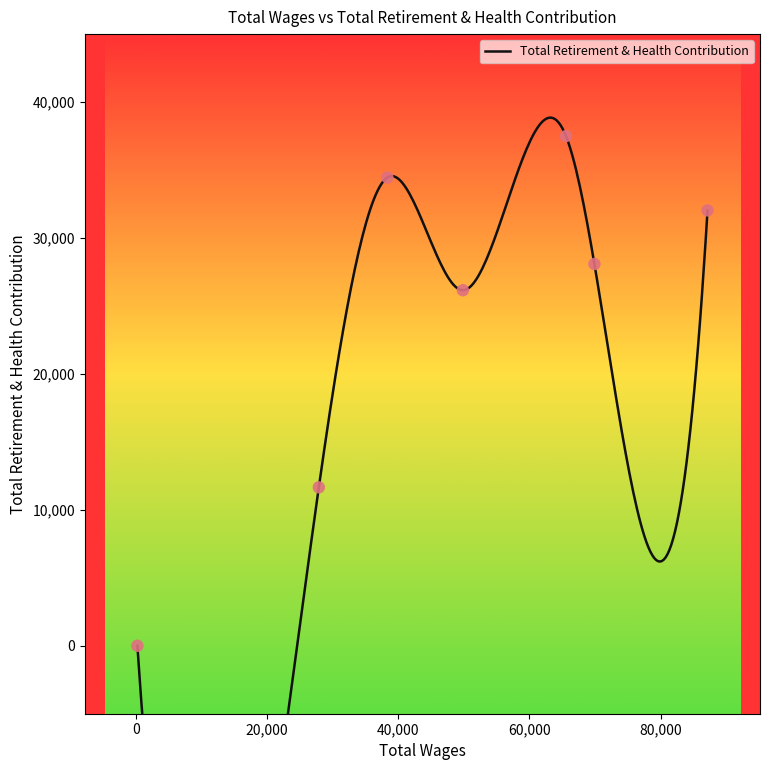

Between 49863.0 and 65581.0, which is larger?

65581.0